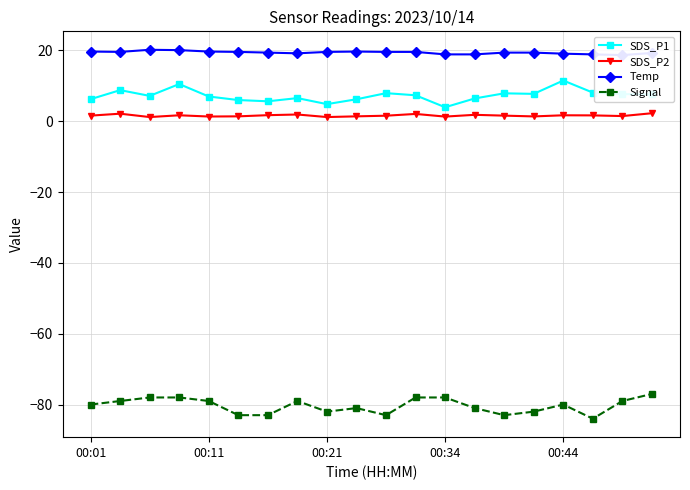

True or false: Signal has more than 2 interior local peaks.

True